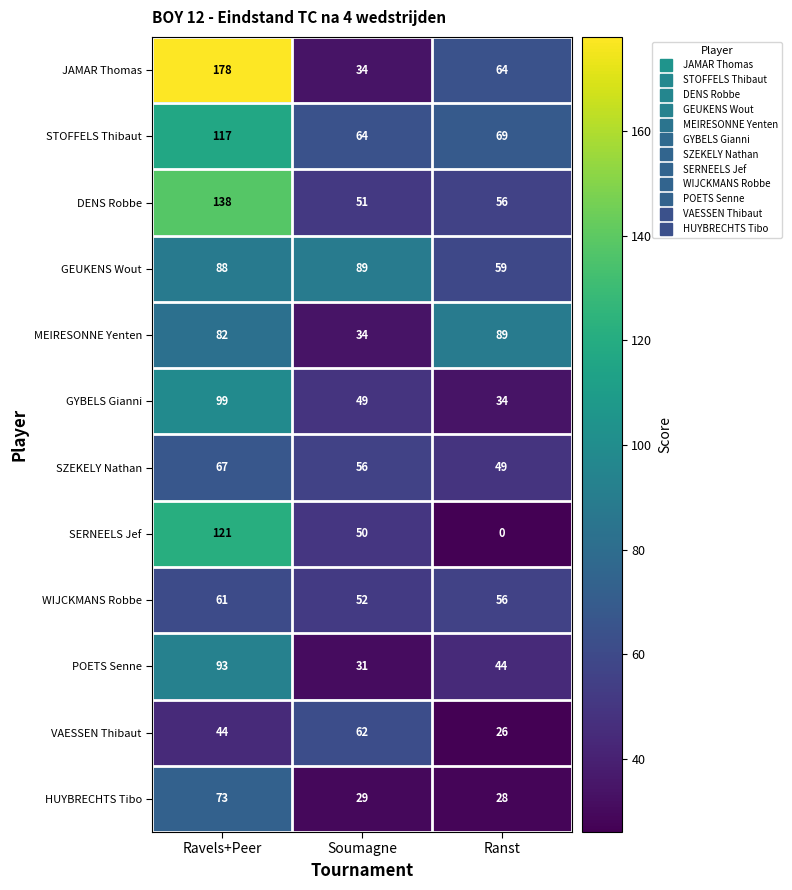

At which category does the chart reach its minimum across all series?

Ranst